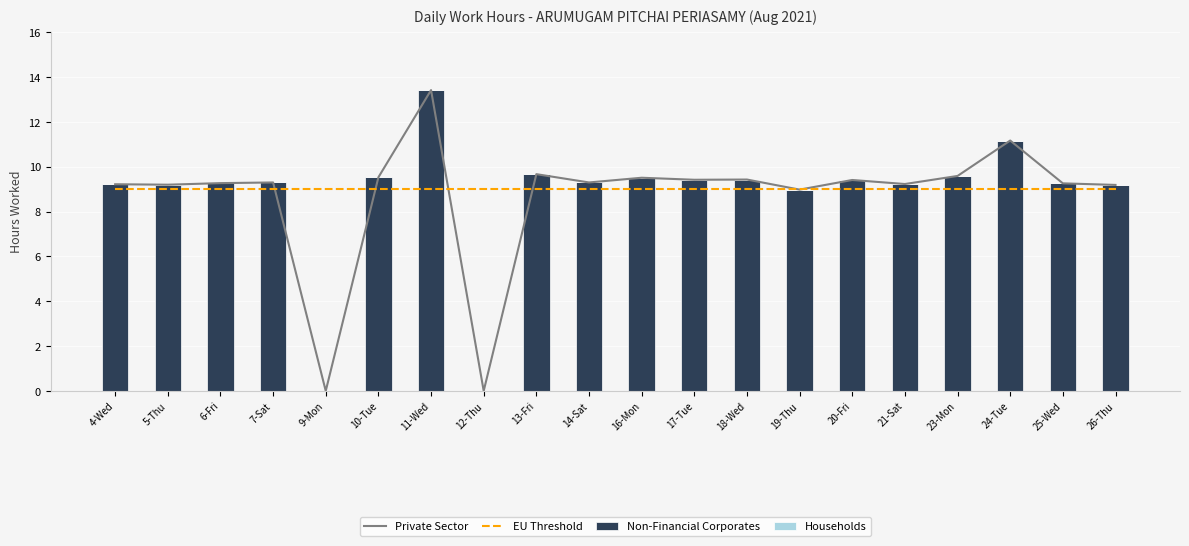

At which category does the chart reach its peak across all series?

11-Wed